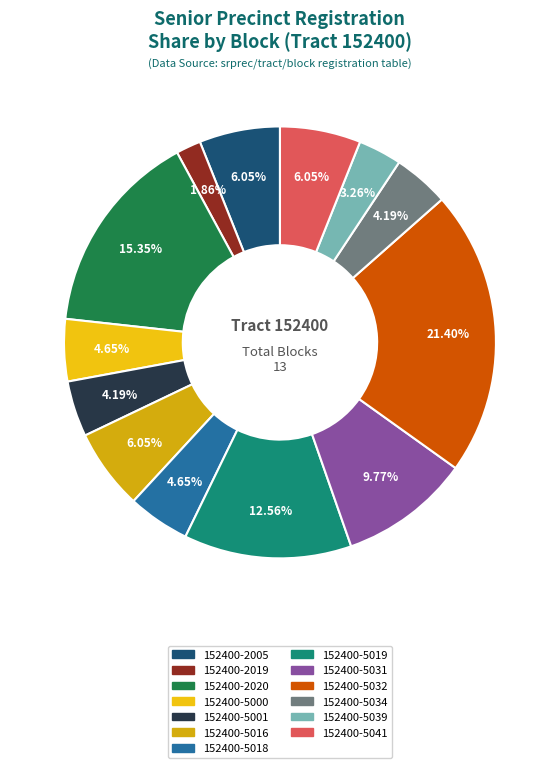

Is it true that 152400-5031 is 1% of the pie?

False